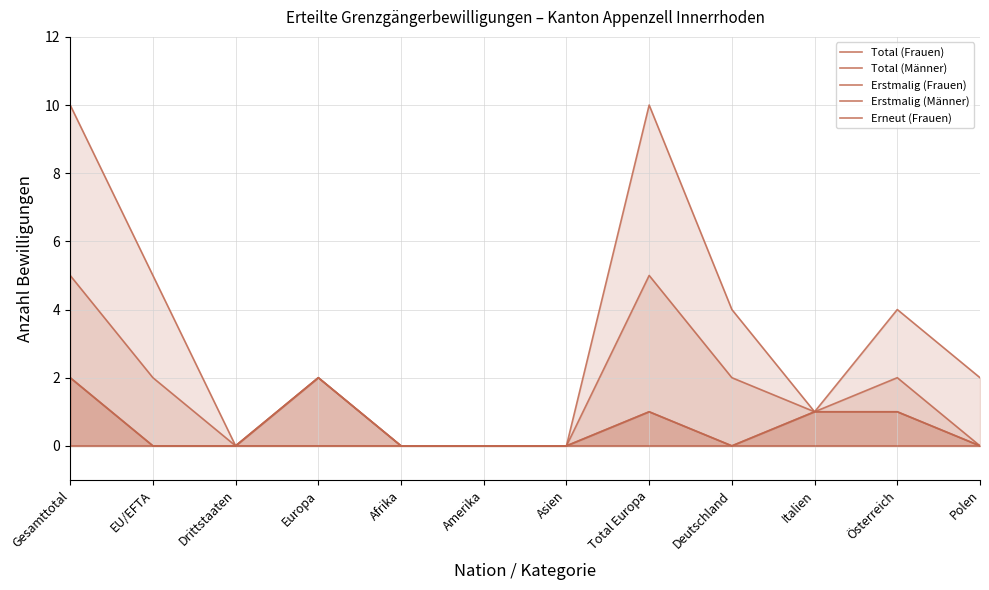

Is the value of Erstmalig (Männer) at Asien greater than the value of Total (Männer) at Total Europa?

No